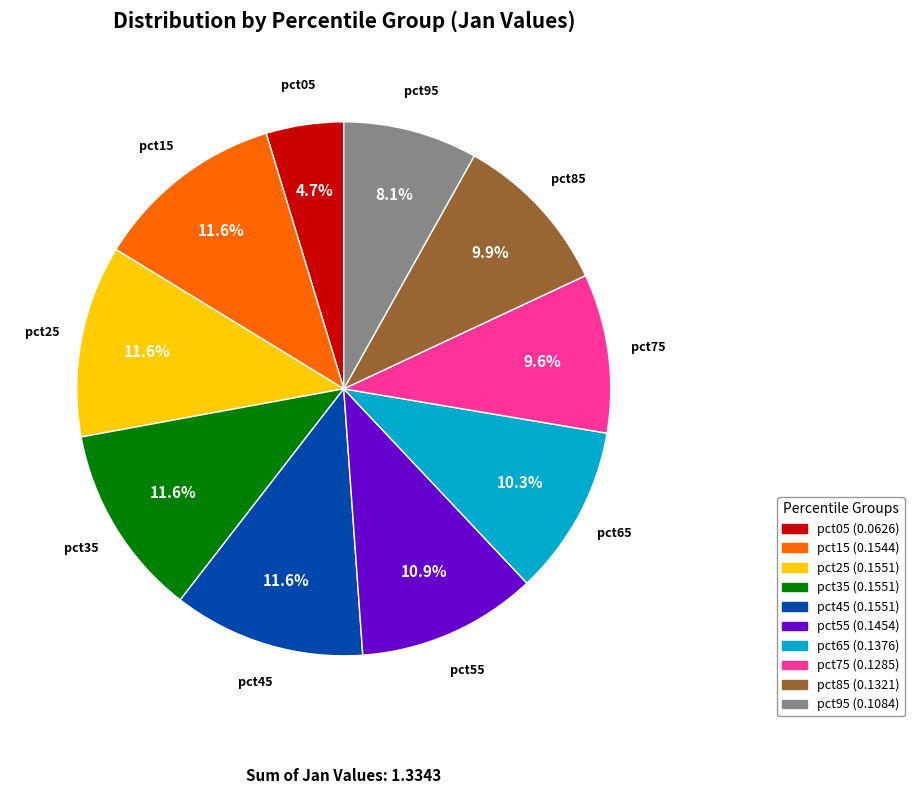

To the nearest percent, what is the combined percentage of pct55 and pct75?

21%